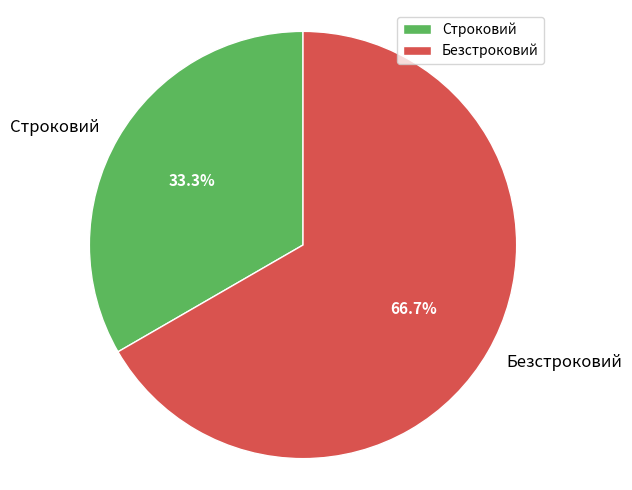

Does Строковий represent more than half of the total?

No